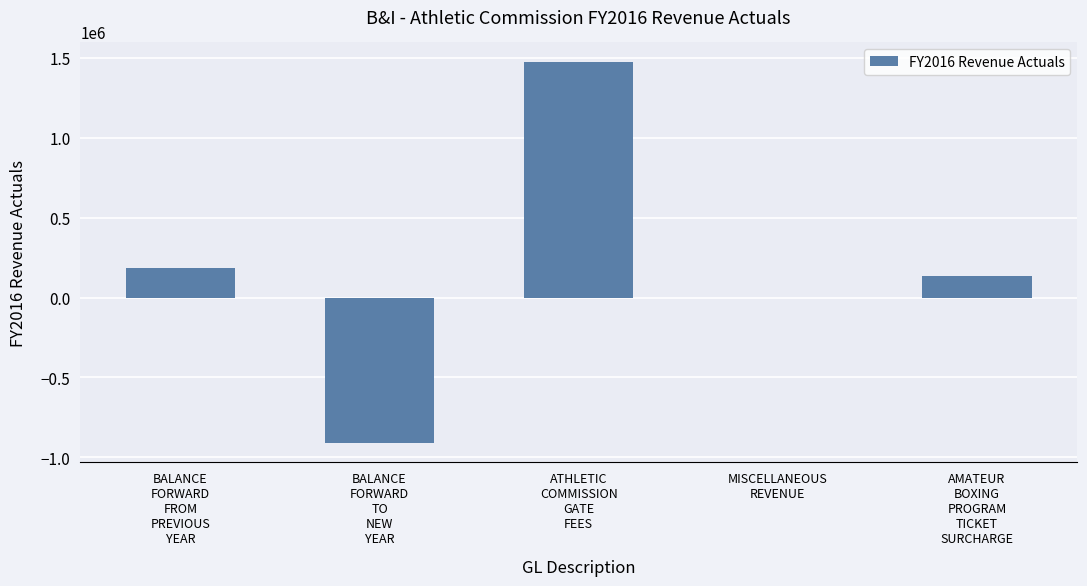

Reading left to right, list all the values displayed in this chart.

184545	-911857	1477692	430	134479